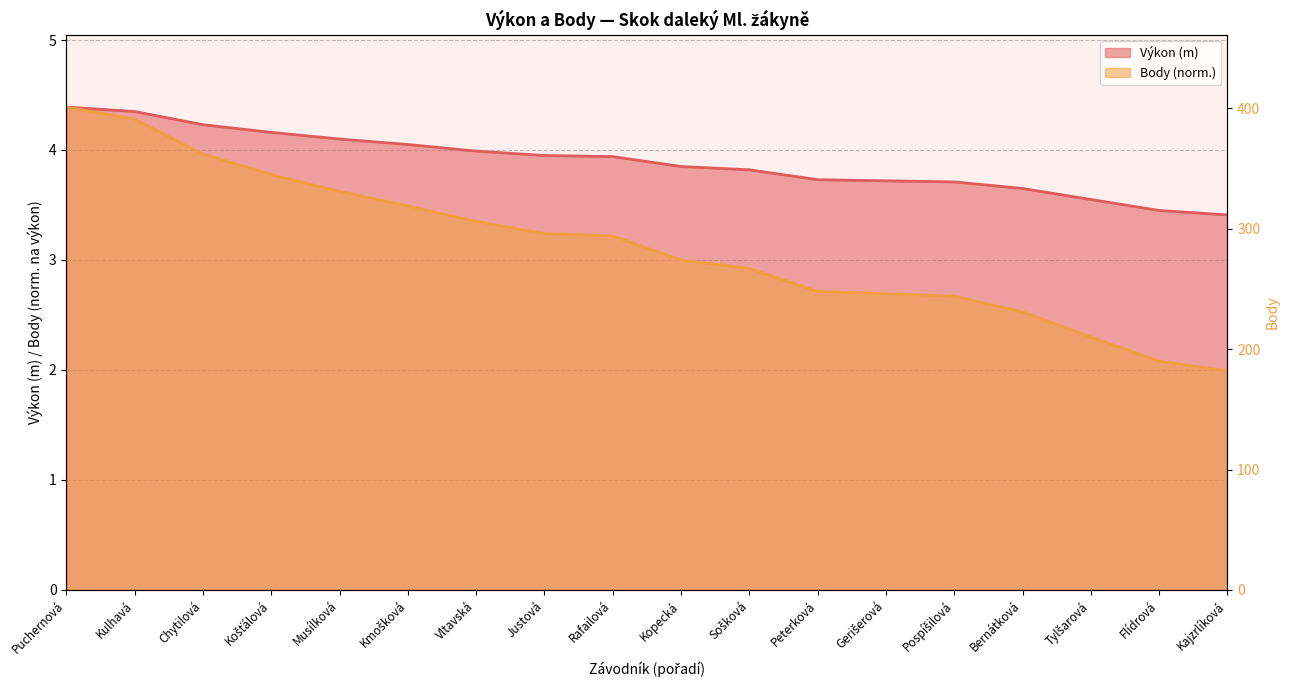

What is the sum of all values?

5137